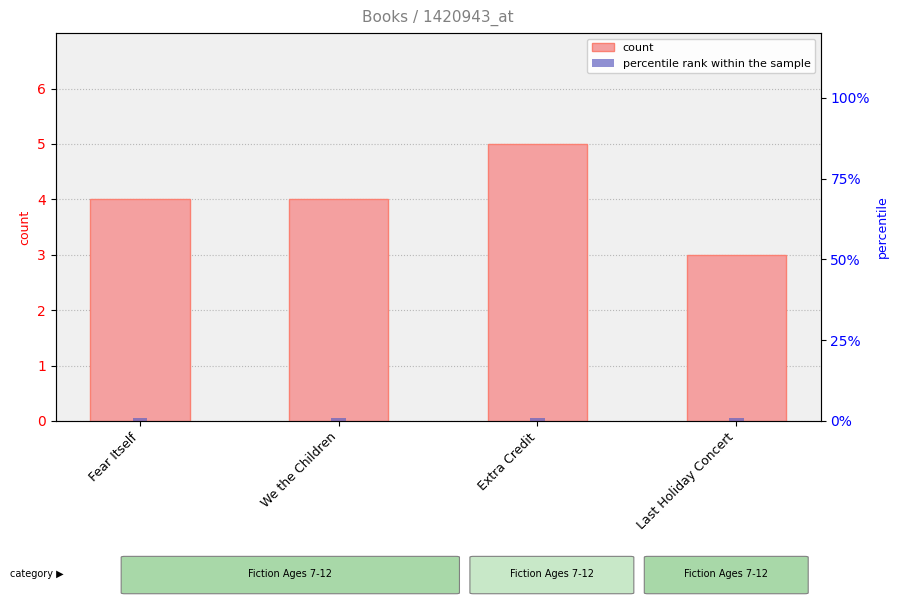

What is the difference between the Format Count values at Last Holiday Concert and Fear Itself?

1.0